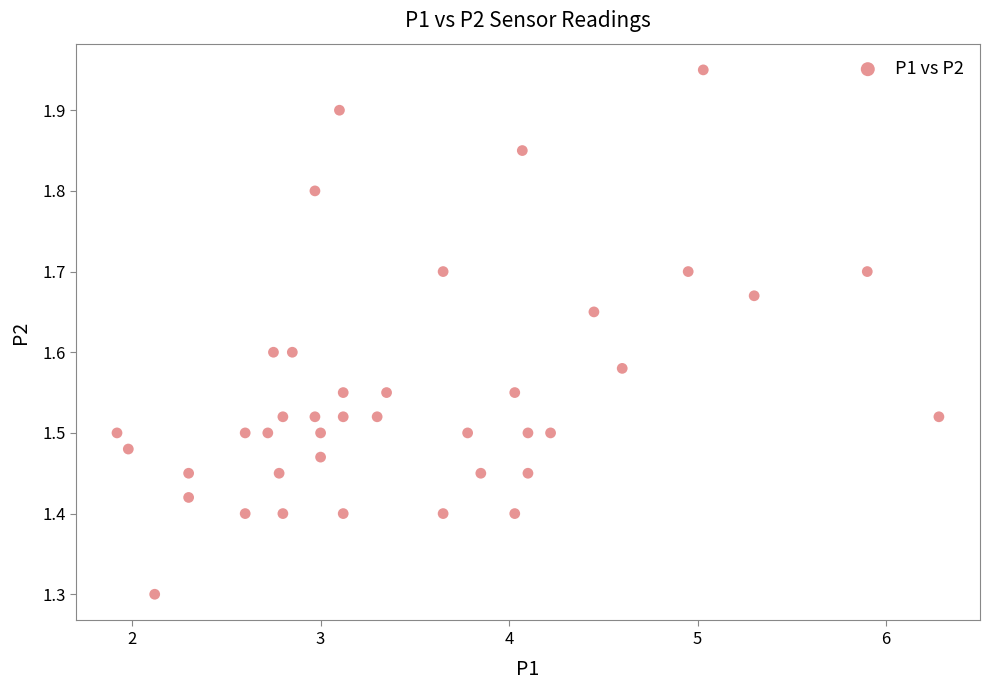

What Y value in the scatter plot is closest to 1?

1.3